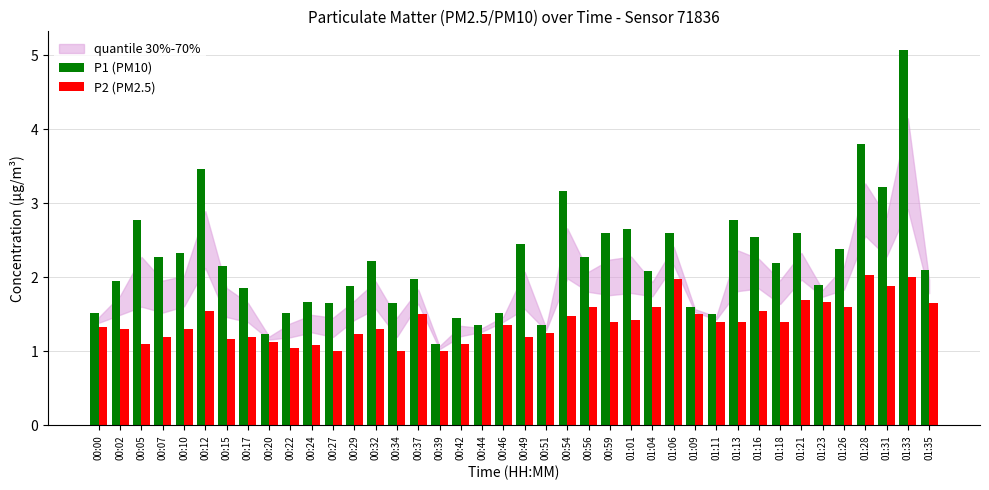

Which series changed the most between 00:00 and 01:23?

P1 (PM10)